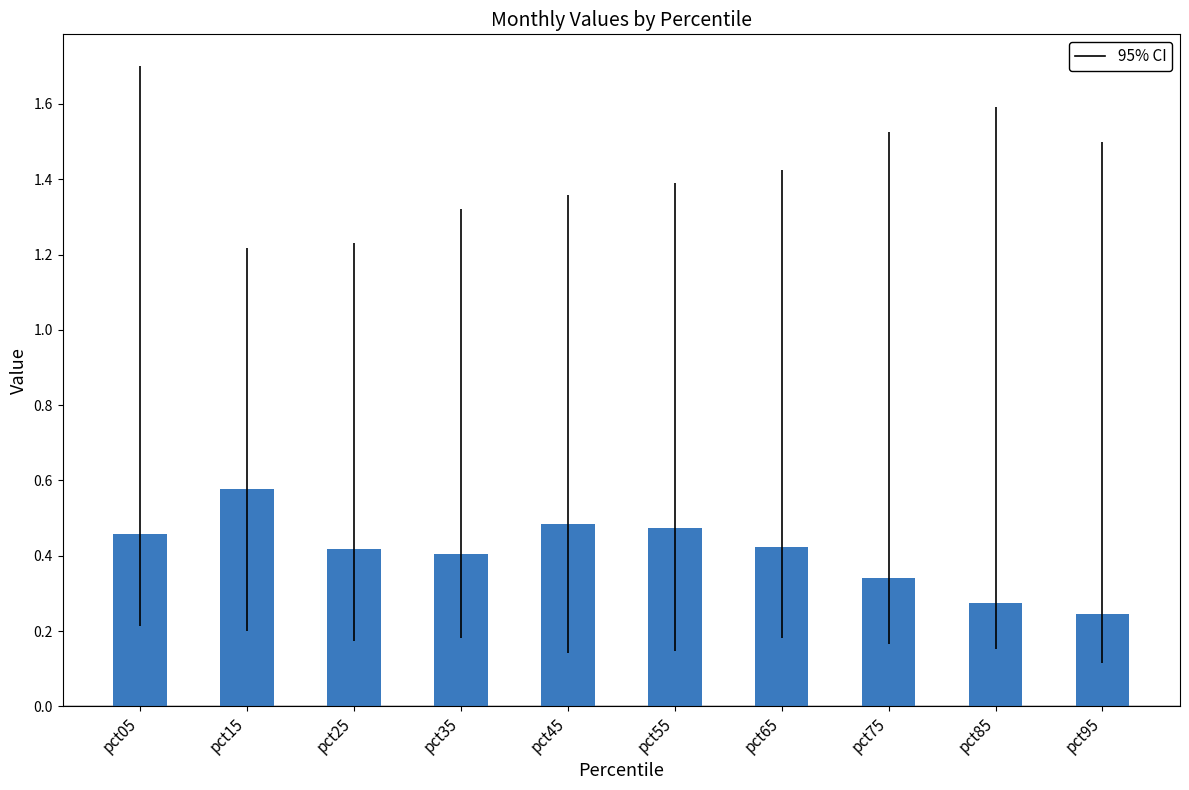

Which label corresponds to the smallest value in the chart?

pct95